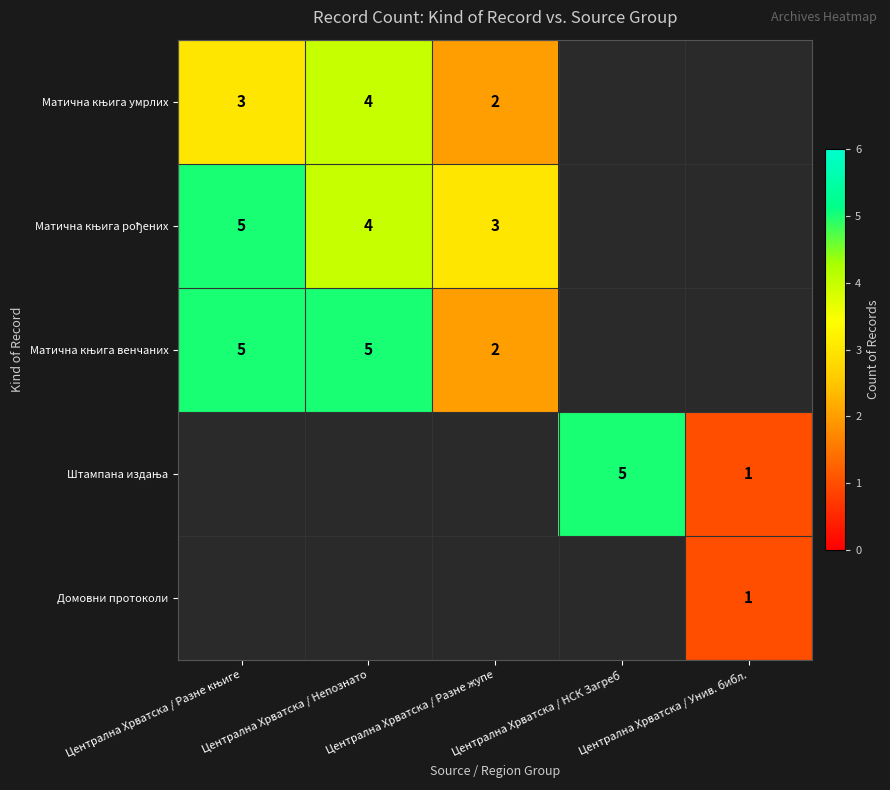

Which series changed the most between Централна Хрватска / Непознато and Централна Хрватска / Разне жупе?

Матична књига венчаних